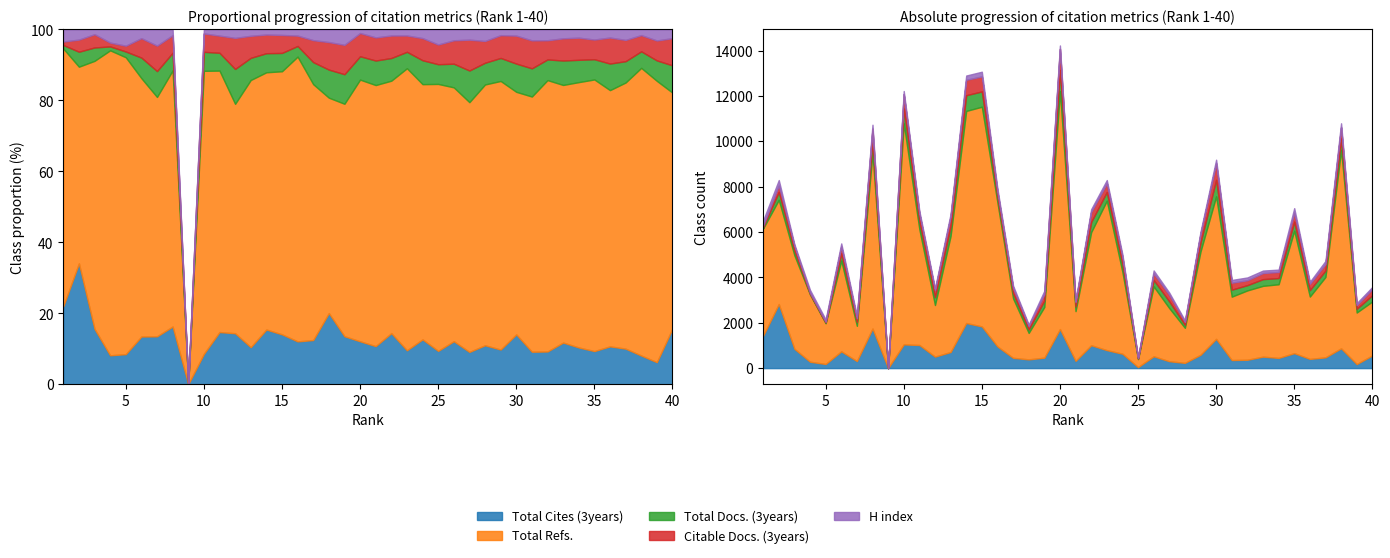

At which label does Total Cites (3years) reach its minimum?

9